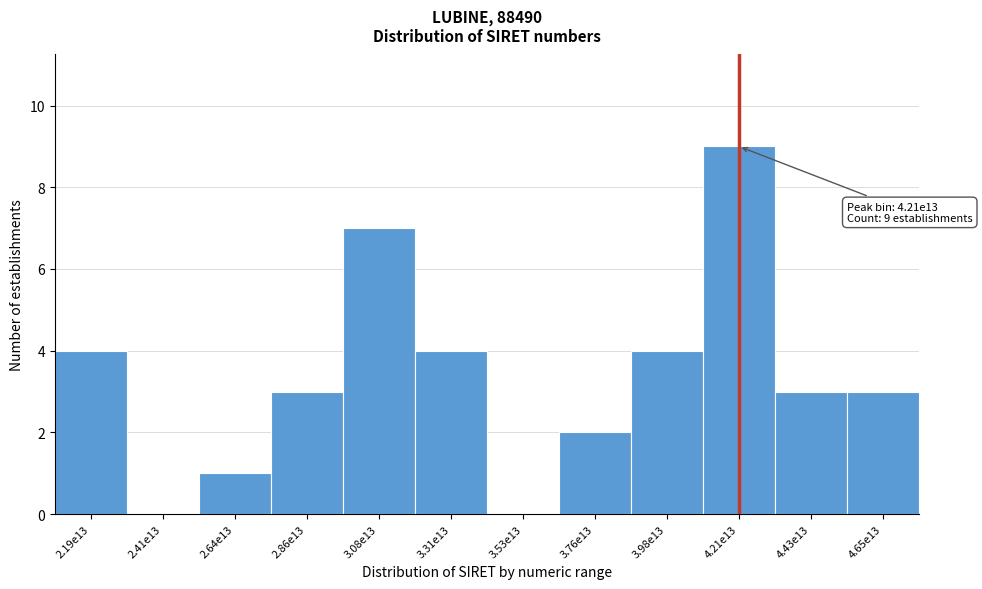

Reading left to right, list all the values displayed in this chart.

2.19e13=4	2.41e13=0	2.64e13=1	2.86e13=3	3.08e13=7	3.31e13=4	3.53e13=0	3.76e13=2	3.98e13=4	4.21e13=9	4.43e13=3	4.65e13=3